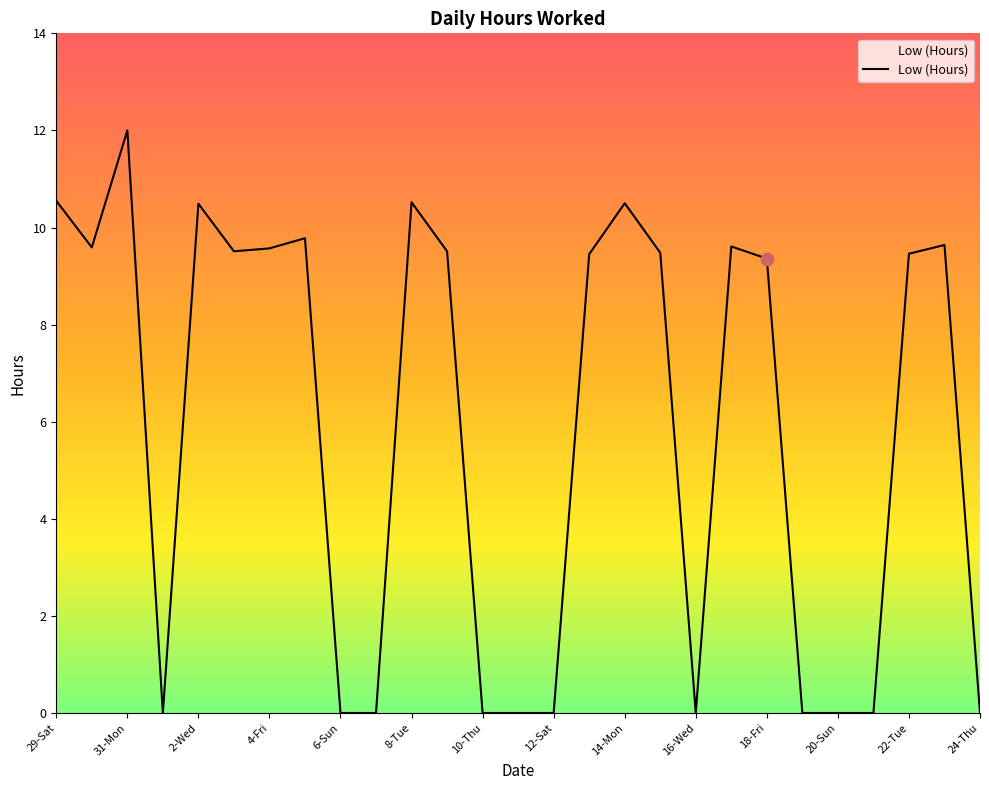

What is the difference between the maximum and minimum values?

12.0